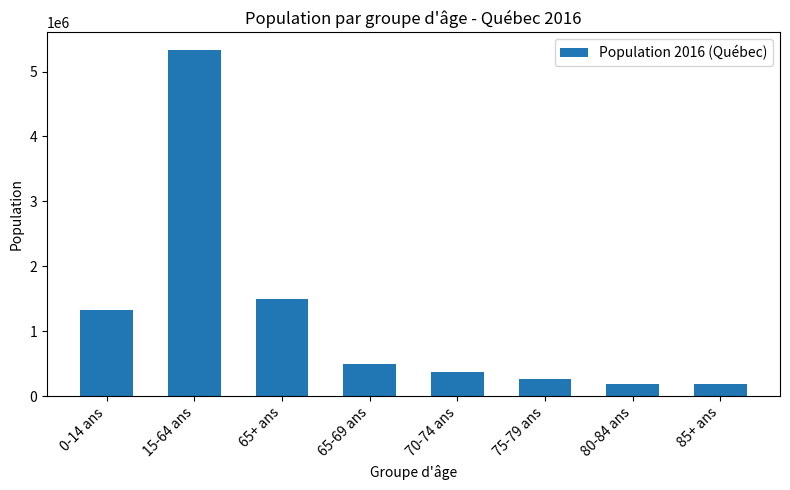

True or false: the data shows 373590 at 70-74 ans.

True